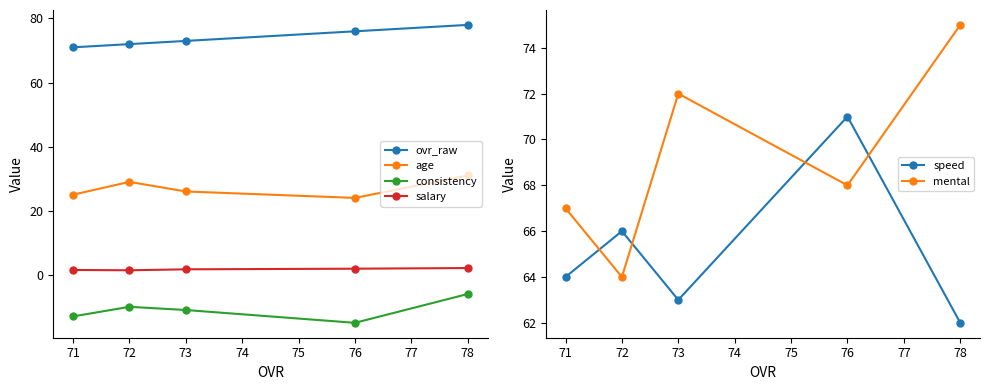

At how many categories does at least one series exceed 14?

5